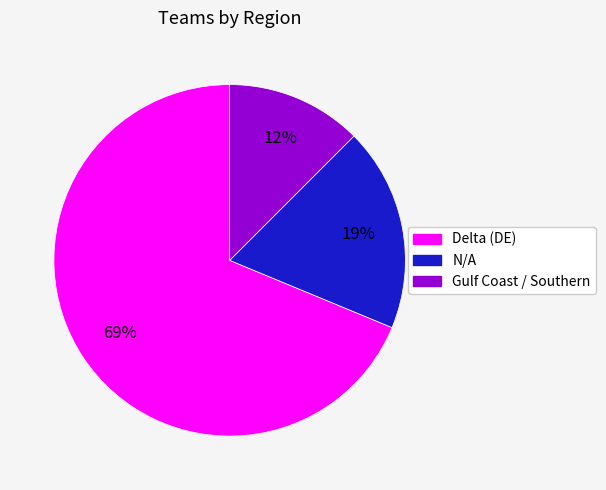

Is there any slice that represents more than half of the pie?

Yes